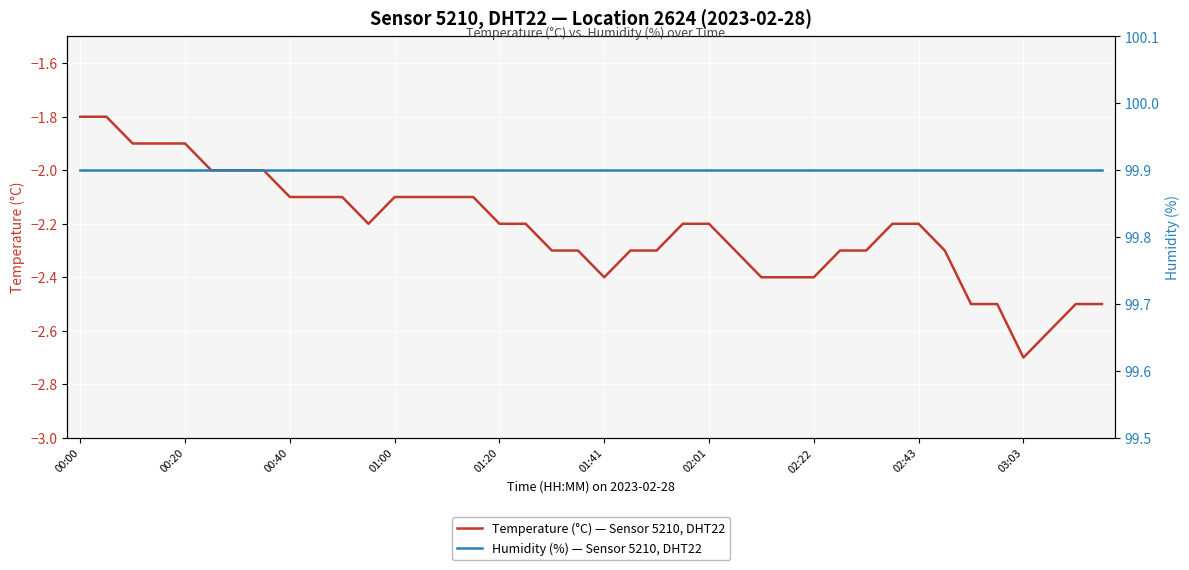

True or false: Humidity (%) — Sensor 5210, DHT22 and Temperature (°C) — Sensor 5210, DHT22 intersect in this chart.

False